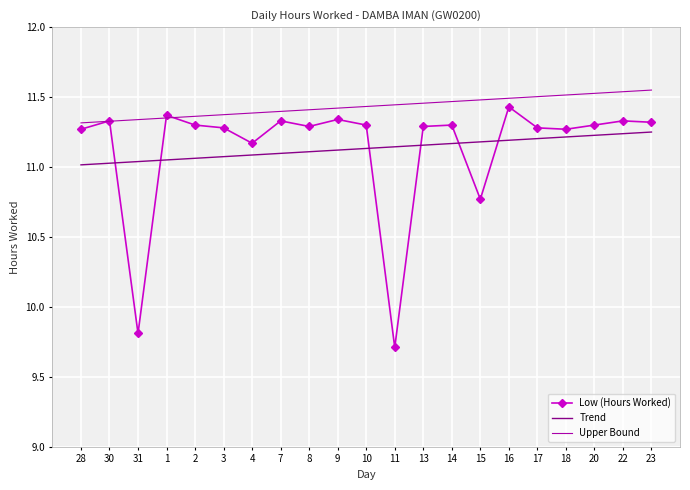

Which series ends up on top after the final intersection of Low (Hours Worked) and Trend?

Low (Hours Worked)